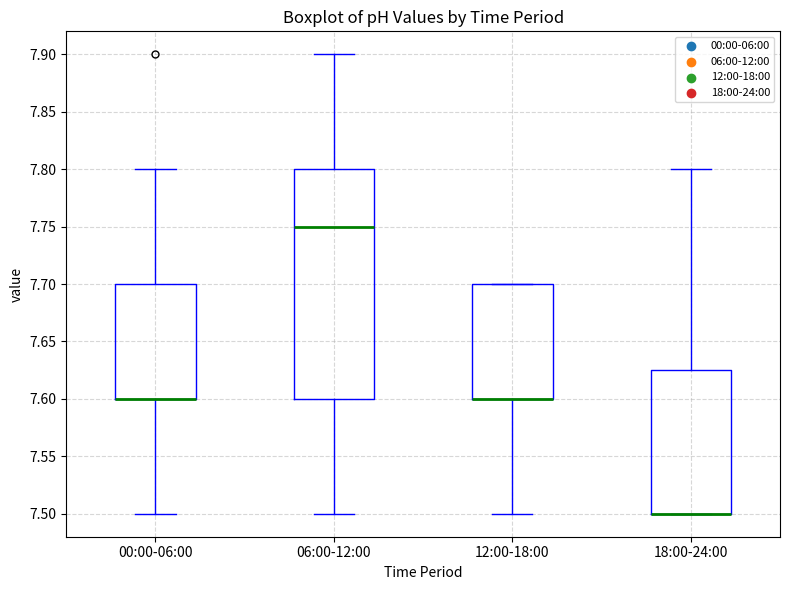

Reading left to right, transcribe this box plot: for each box, give where its median line is, the range the box spans, and where its two whiskers end, as read against the y-axis. The values are not printed on the chart, so give them approximately, as read against the axis.

00:00-06:00: median 7.600 (drawn on the box's lower edge), box 7.600 to 7.700, whiskers 7.500 to 7.800
06:00-12:00: median 7.750, box 7.600 to 7.800, whiskers 7.500 to 7.900
12:00-18:00: median 7.600 (drawn on the box's lower edge), box 7.600 to 7.700, whiskers 7.500 to 7.700
18:00-24:00: median 7.500 (drawn on the box's lower edge), box 7.500 to 7.625, whiskers 7.500 to 7.800